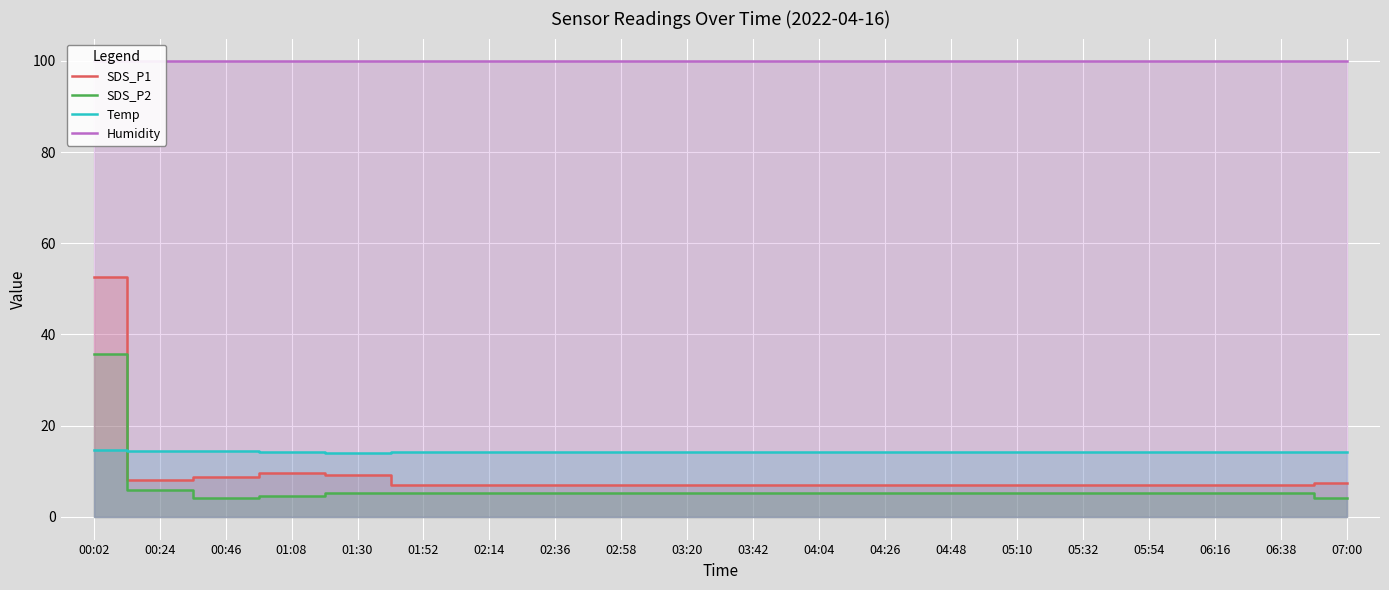

Between 04:04 and 07:00, which is larger?

07:00